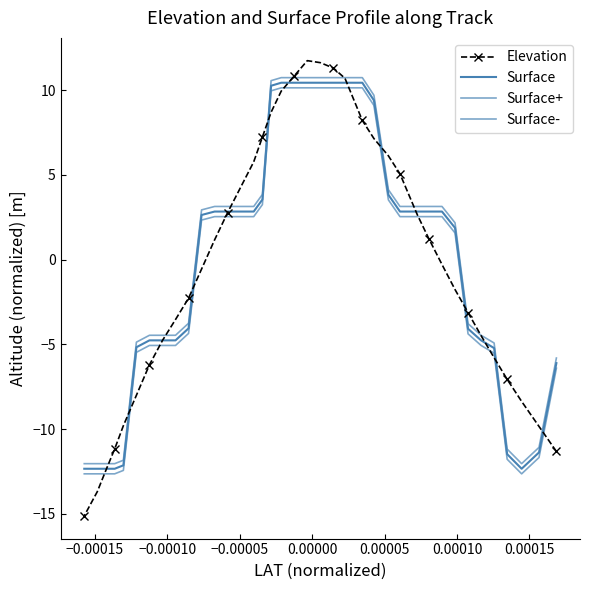

How many data points in Surface+ are above 3?

21